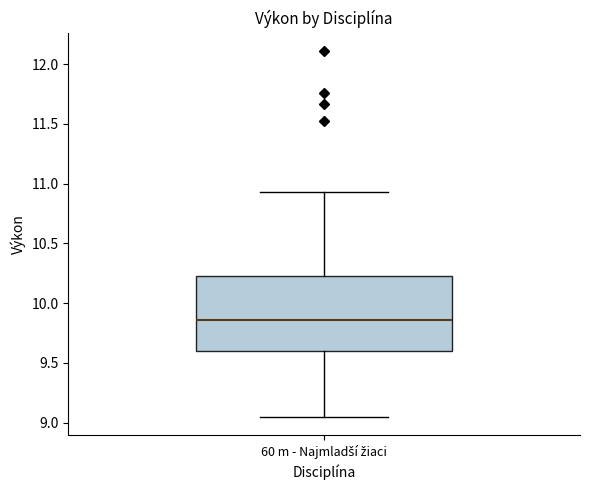

Read this box plot against the y-axis: the position of the median line, the range covered by the box, and the ends of both whiskers. The values are not printed on the chart, so give them approximately, as read against the axis.

median 9.85, box 9.60 to 10.25, whiskers 9.05 to 10.95